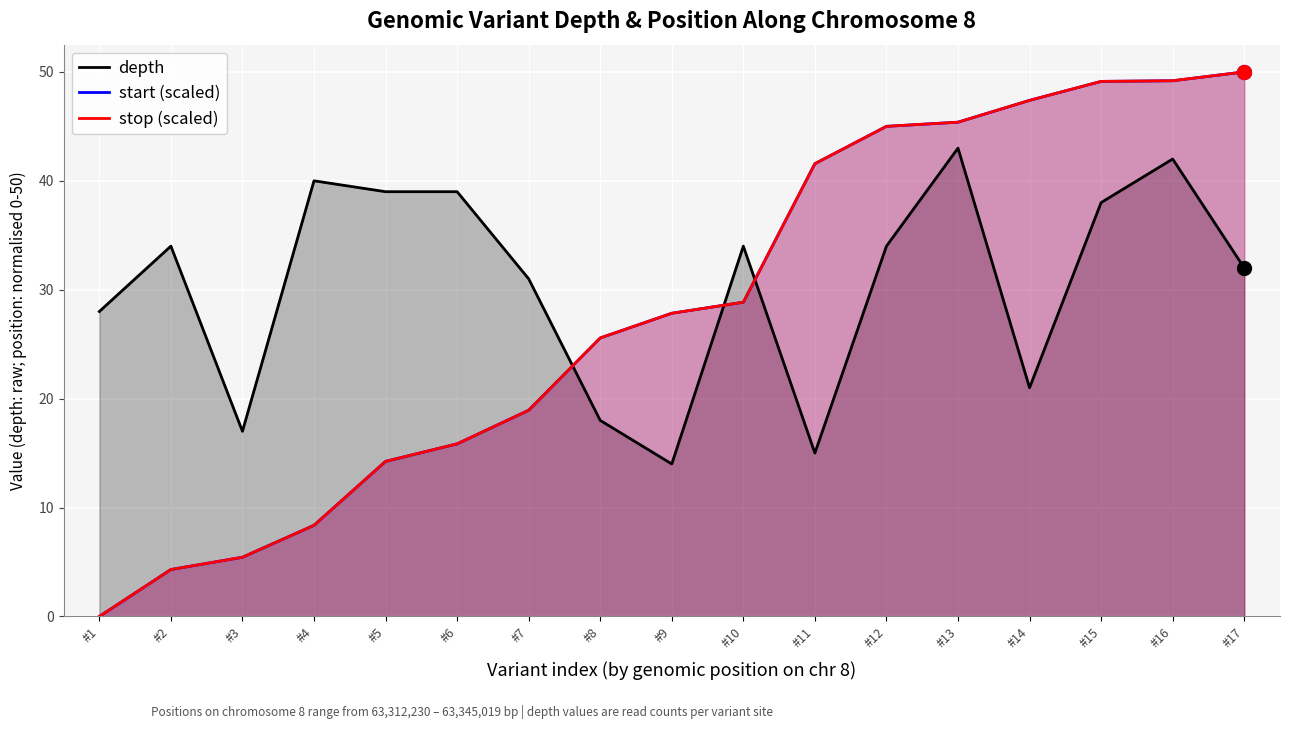

Reading left to right, transcribe all the data shown in this chart.

depth: 28.0	34.0	17.0	40.0	39.0	39.0	31.0	18.0	14.0	34.0	15.0	34.0	43.0	21.0	38.0	42.0	32.0
start (scaled): 0.0	4.3	5.4	8.4	14.2	15.8	18.9	25.6	27.8	28.9	41.6	45.0	45.4	47.4	49.1	49.2	50.0
stop (scaled): 0.0	4.3	5.4	8.4	14.2	15.8	18.9	25.6	27.8	28.9	41.6	45.0	45.4	47.4	49.1	49.2	50.0